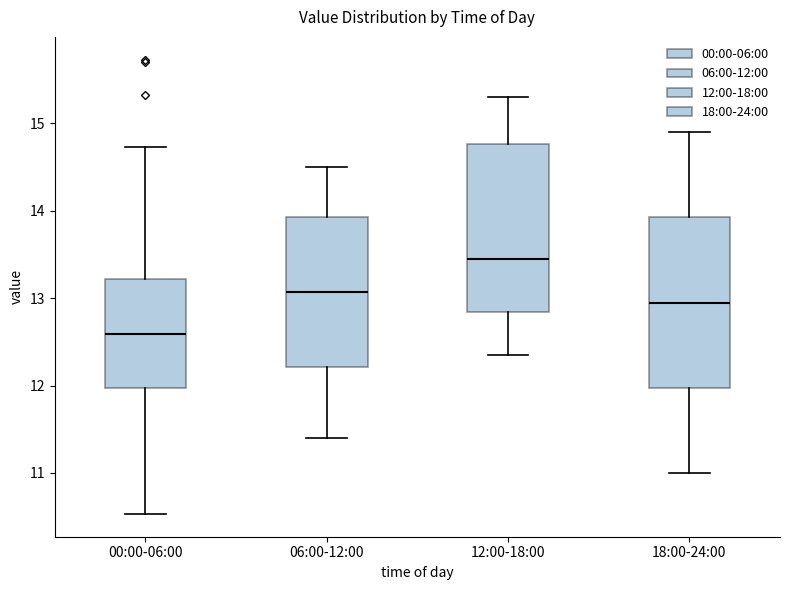

Reading left to right, read every box against the y-axis: the position of its median line, the range the box covers, and the ends of its whiskers. The values are not printed on the chart, so give them approximately, as read against the axis.

00:00-06:00: median 12.6, box 12.0 to 13.2, whiskers 10.5 to 14.7
06:00-12:00: median 13.1, box 12.2 to 13.9, whiskers 11.4 to 14.5
12:00-18:00: median 13.5, box 12.8 to 14.8, whiskers 12.4 to 15.3
18:00-24:00: median 13.0, box 12.0 to 13.9, whiskers 11.0 to 14.9